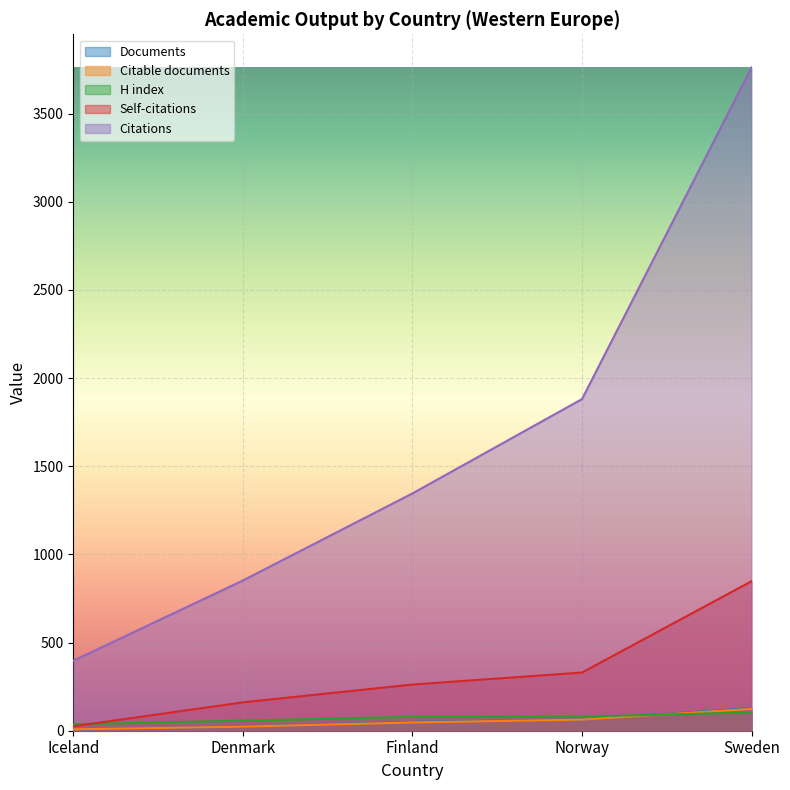

Where is Citable documents nearest to the value 66?

Norway